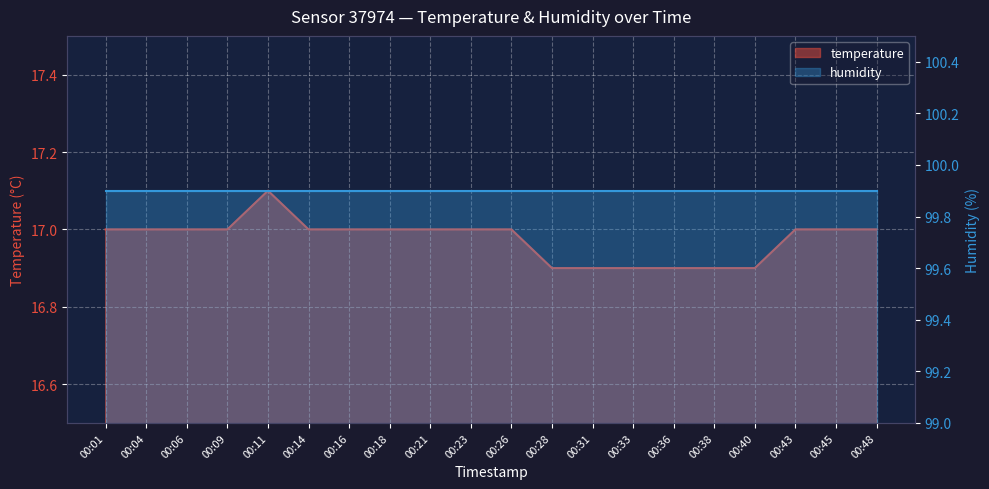

Which has a higher value, 00:26 or 00:04?

00:26